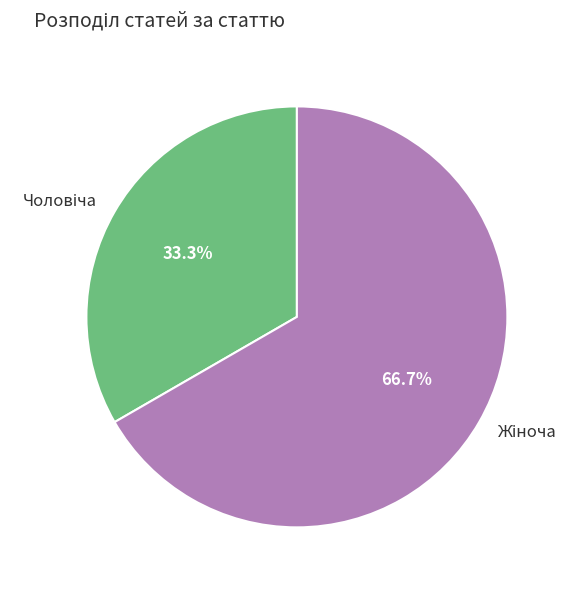

Is there any slice that represents more than half of the pie?

Yes